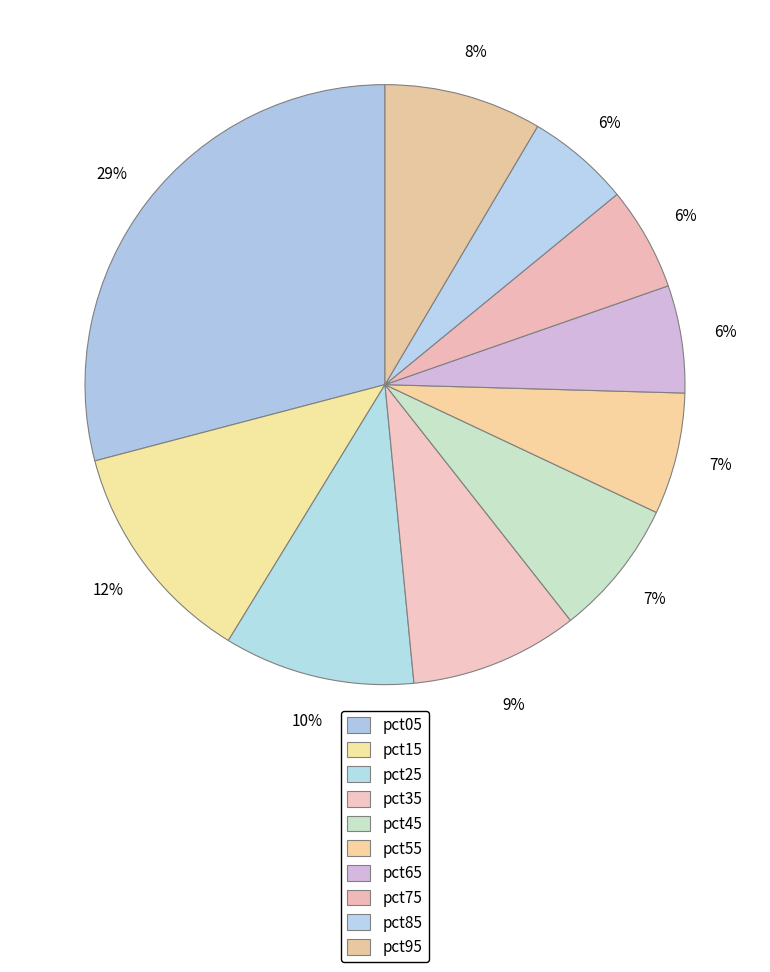

What is the total percentage of pct55 and pct25?

16.8%